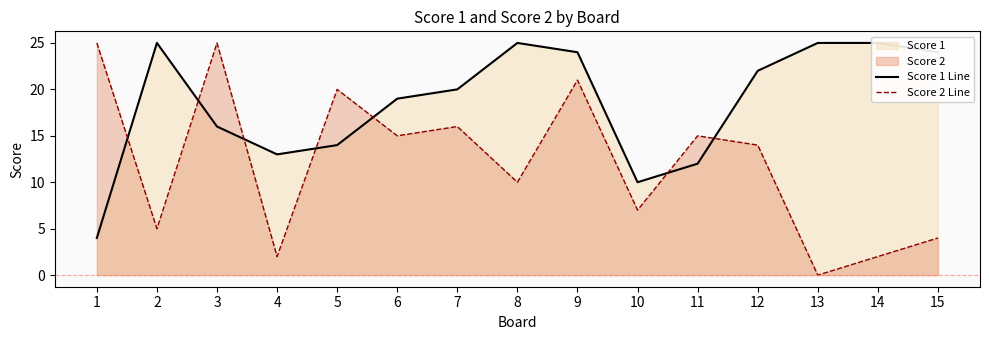

Where is Score 1 Line nearest to the value 14?

5